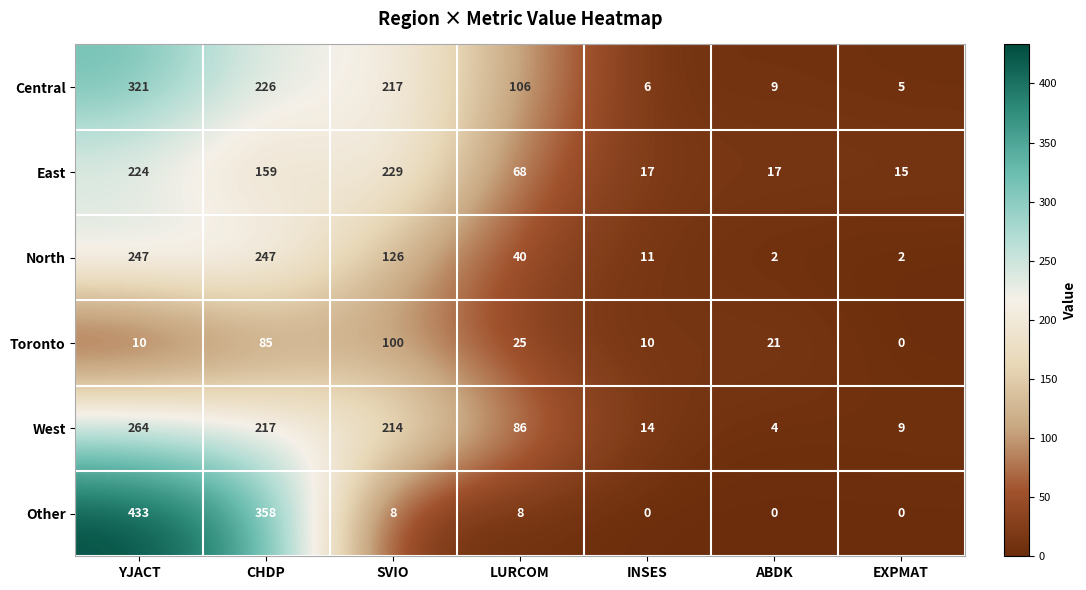

What is the spread (max minus min) of values at LURCOM?

98